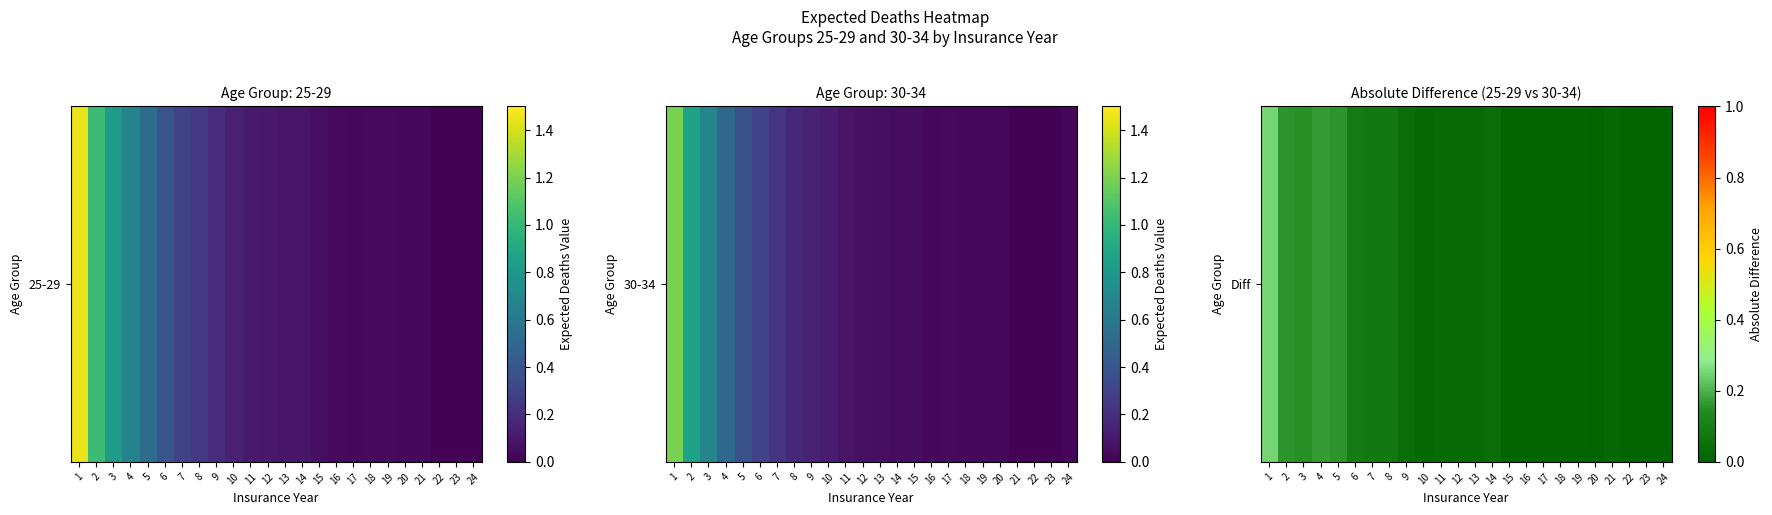

What is the sum of all values?

1.4